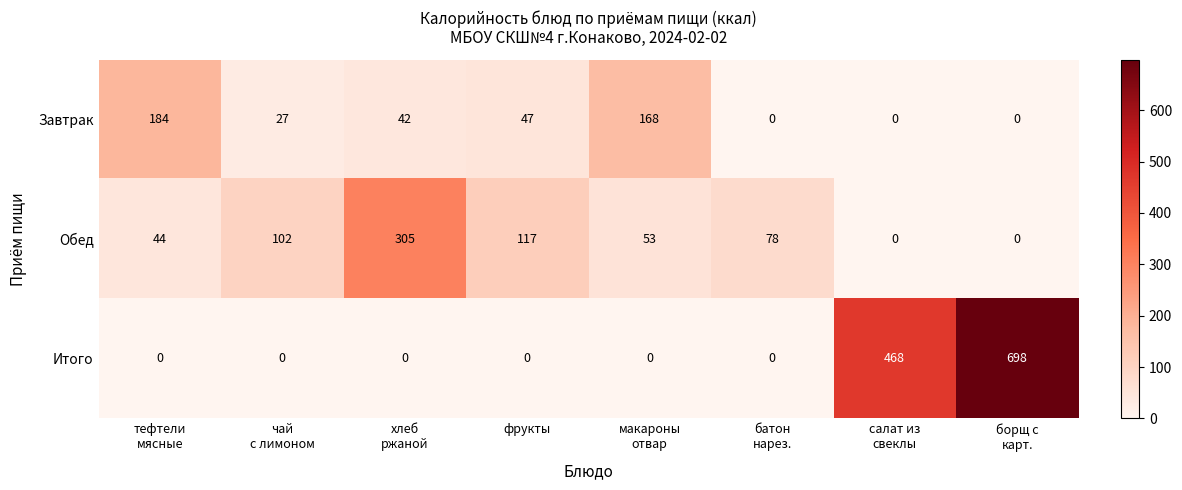

Rank the series by their maximum value, from highest to lowest.

Итого, Обед, Завтрак